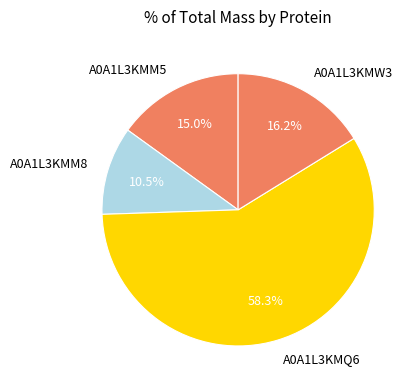

How many slices are in this pie chart?

4